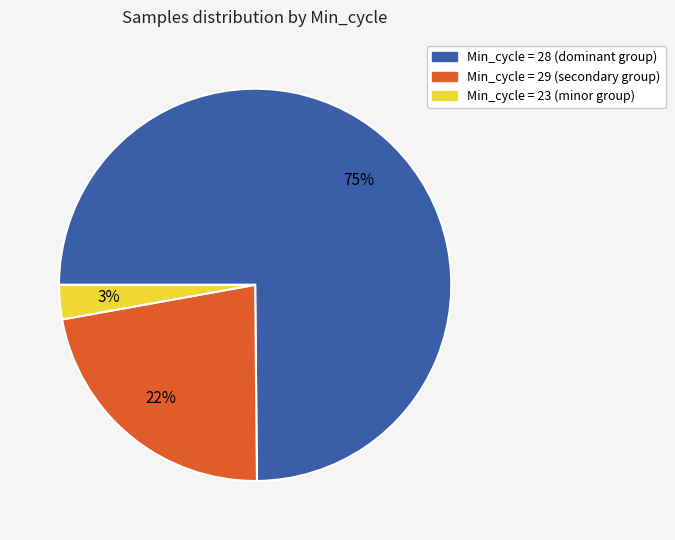

Which category has the biggest portion of the pie?

Min_cycle = 28 (dominant group)